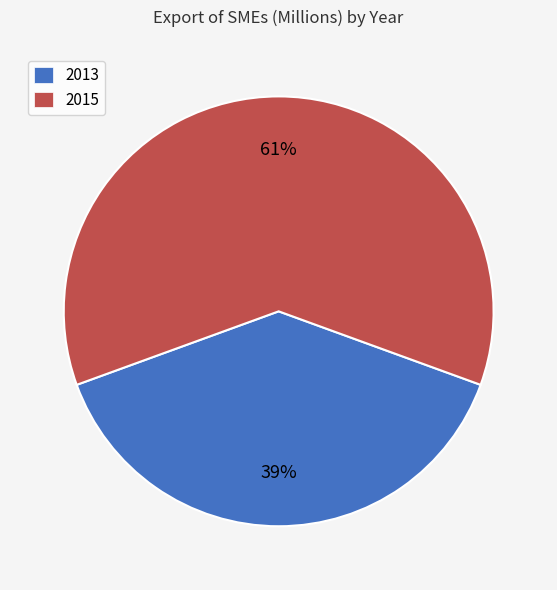

Is the sum of 2013 and 2015 greater than half?

Yes